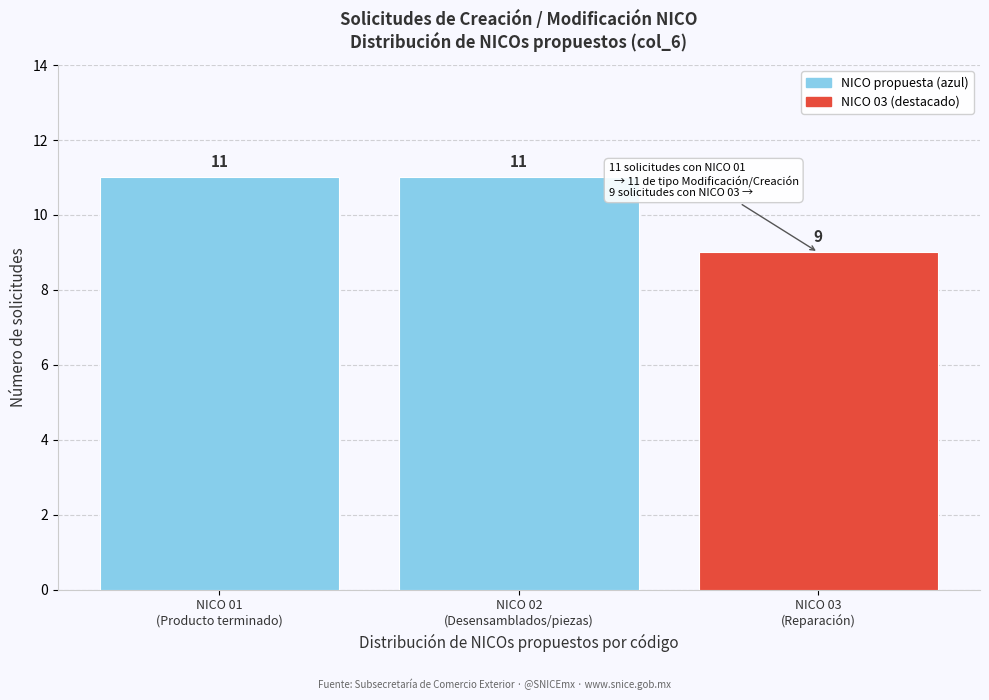

Reading left to right, extract all data points from this chart.

11	11	9